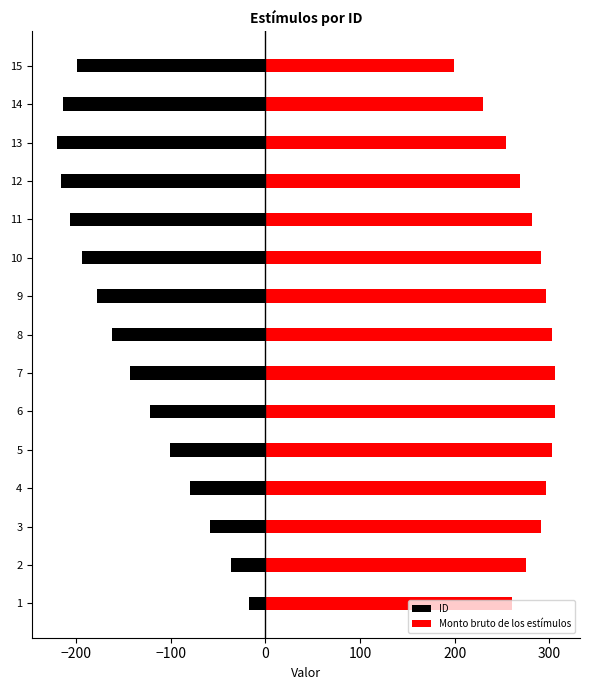

Rank the series by their average value, from lowest to highest.

ID, Monto bruto de los estímulos